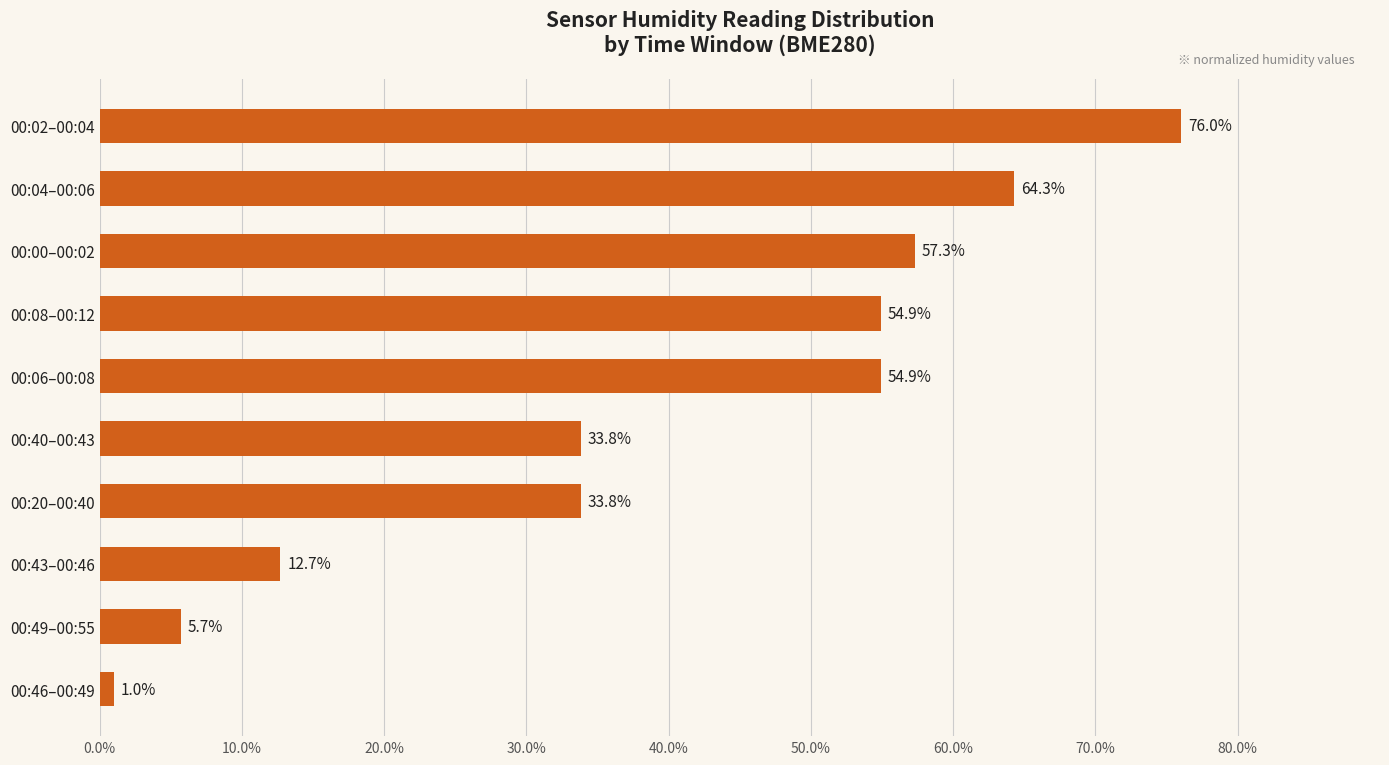

What is the label of the 2nd bar from the bottom?

00:49–00:55